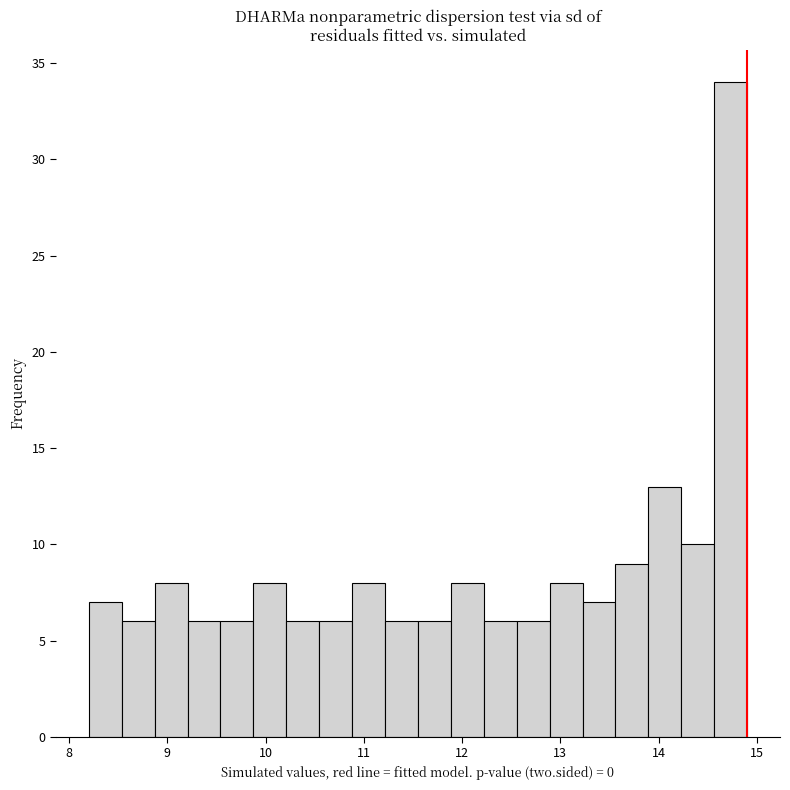

Read against the x-axis, roughly where is the centre of the tallest bar?

14.7